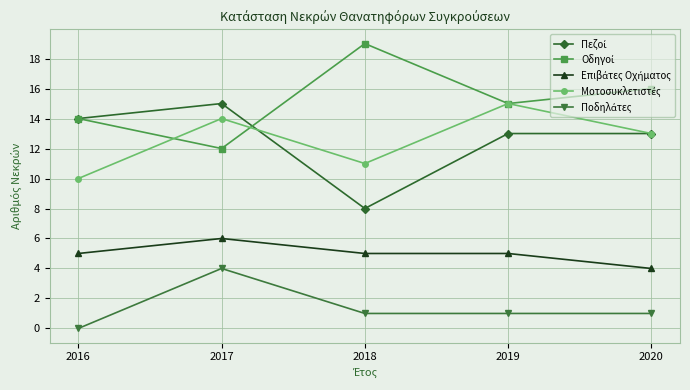

At how many categories does at least one series exceed 7?

5